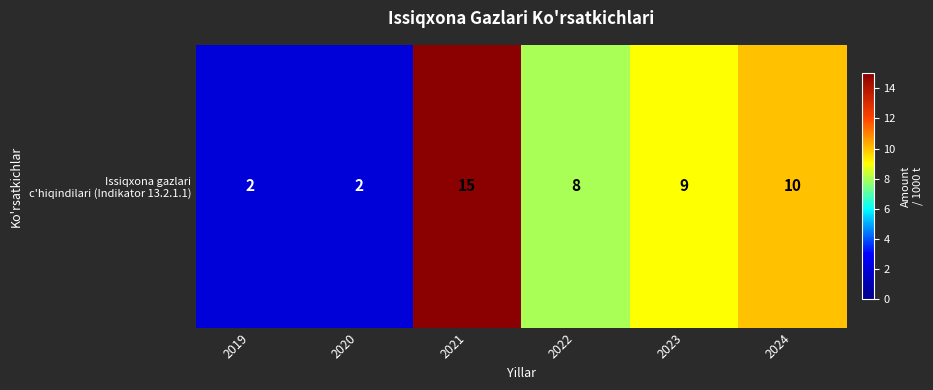

Reading left to right, transcribe all the data shown in this chart.

2	2	15	8	9	10